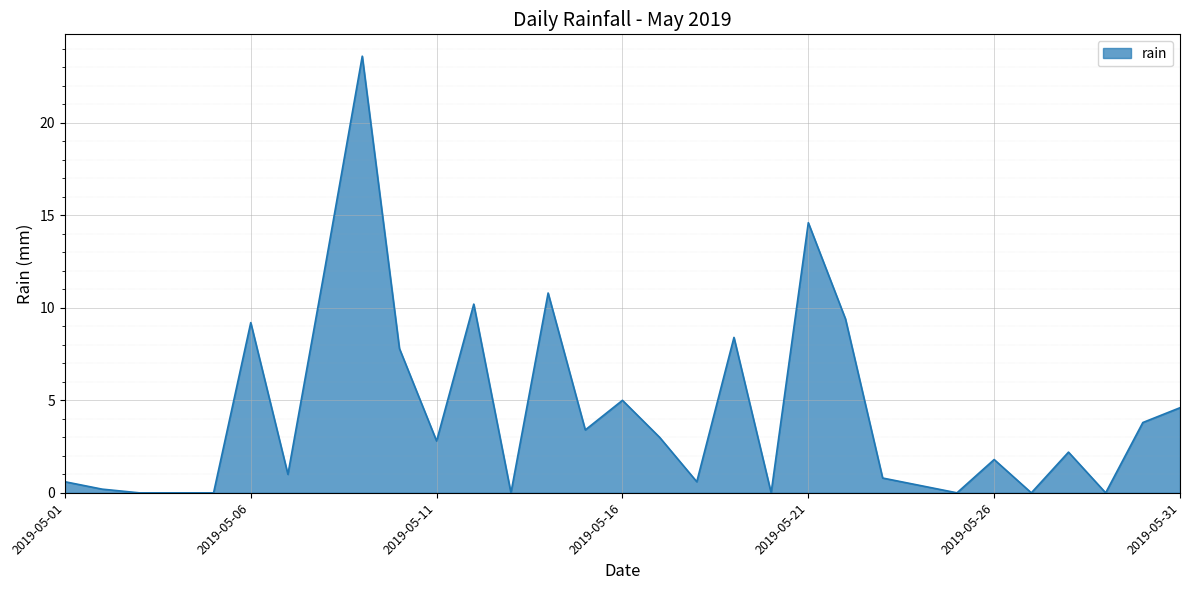

What is the greatest value displayed?

23.6